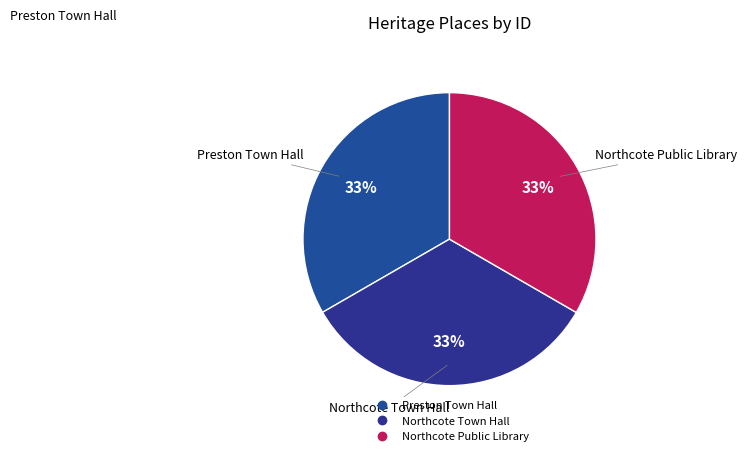

To the nearest percent, what is the combined percentage of Northcote Public Library and Preston Town Hall?

67%